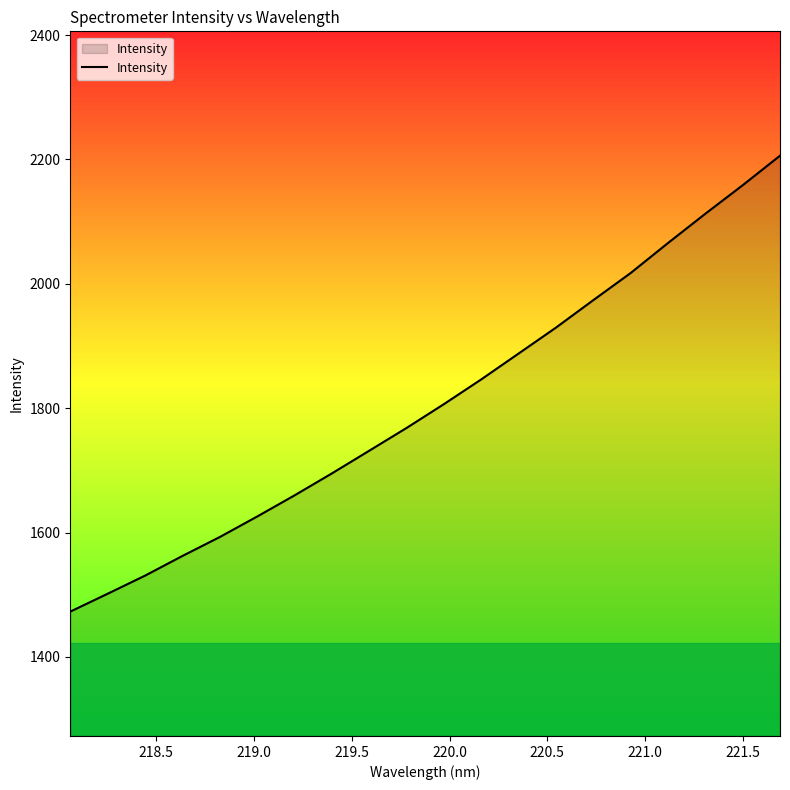

Reading left to right, transcribe all the data shown in this chart.

1472.9	1501.6	1530.7	1562.4	1592.8	1625.8	1659.8	1695.1	1731.6	1768.3	1806.6	1846.4	1888.0	1929.7	1973.8	2017.4	2065.7	2112.7	2158.6	2206.1